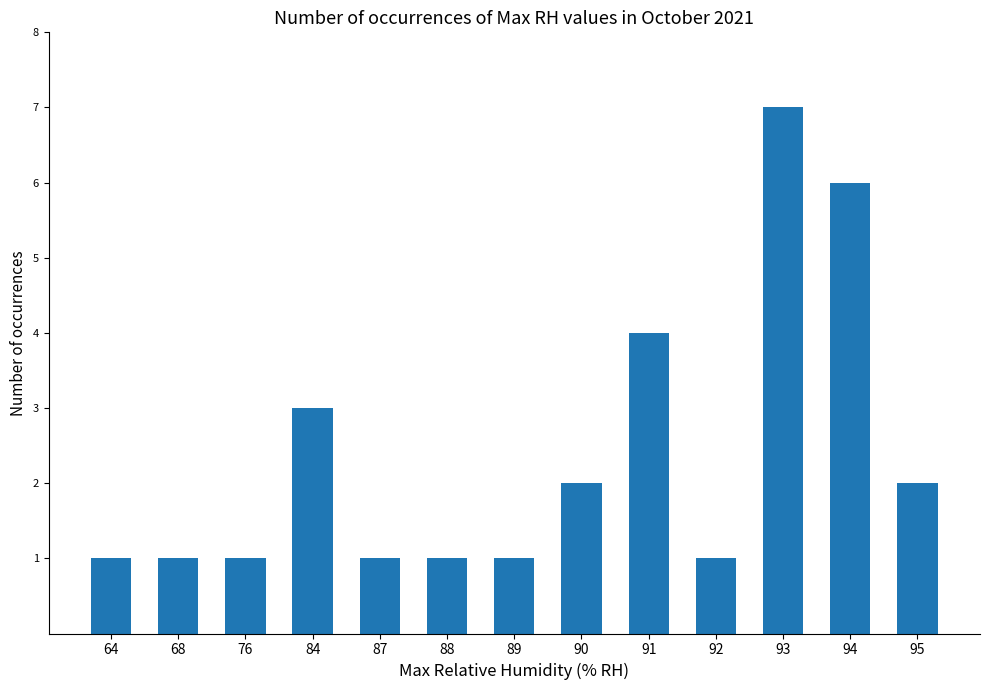

Read the value at 84.

3